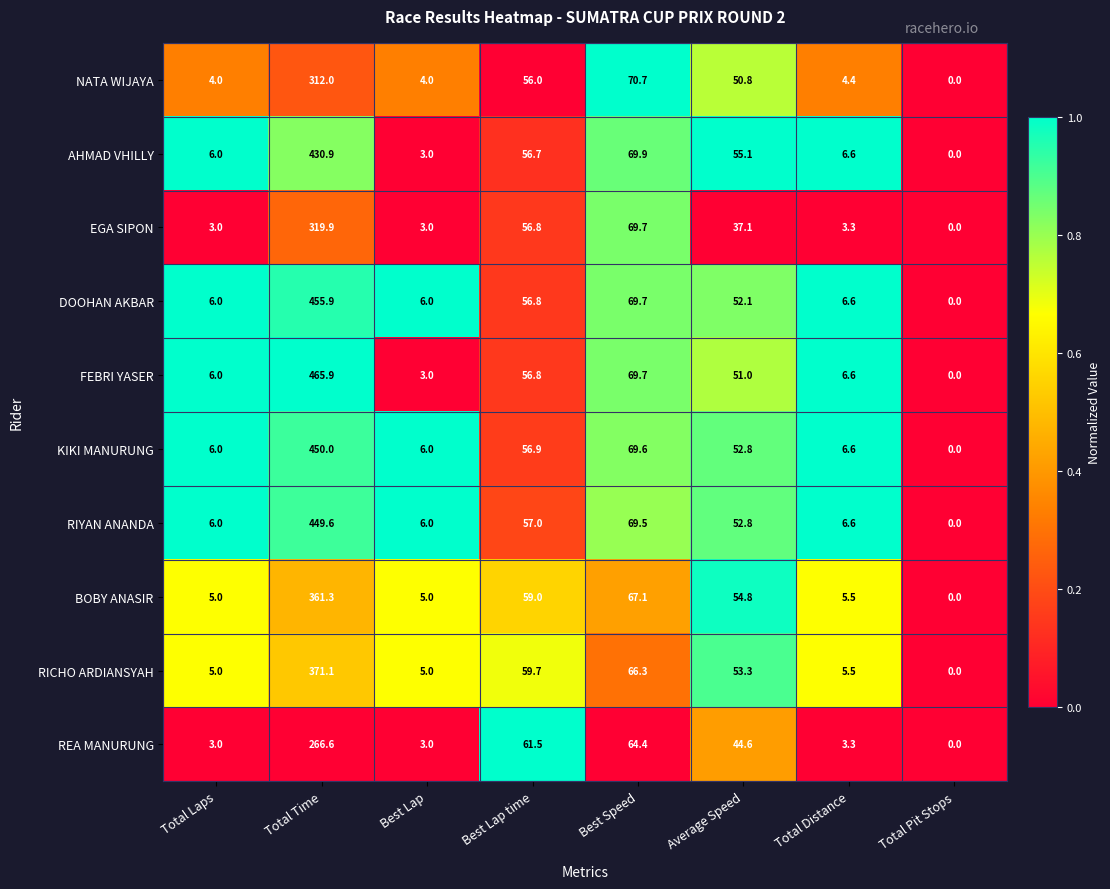

Which series has the largest total across all categories?

FEBRI YASER